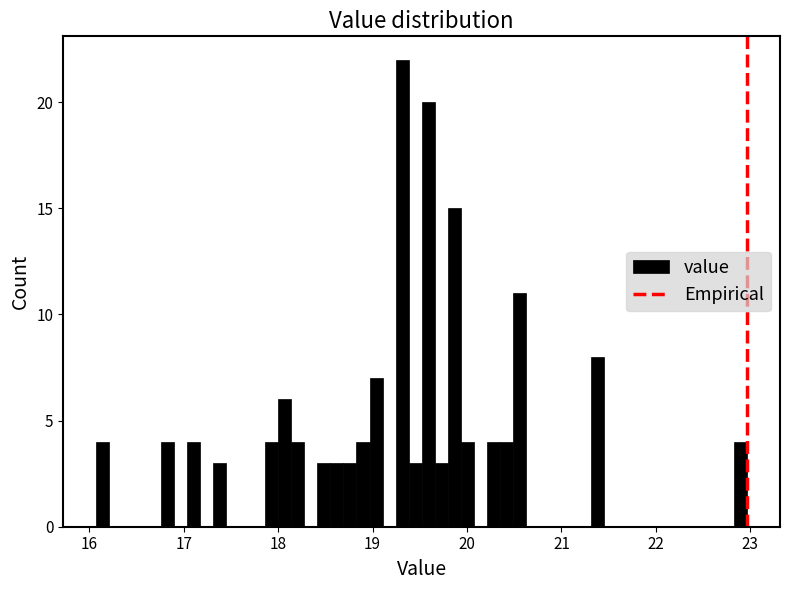

Around what value on the x-axis is the tallest bar? Give the approximate position of its centre, as read against the axis.

19.3